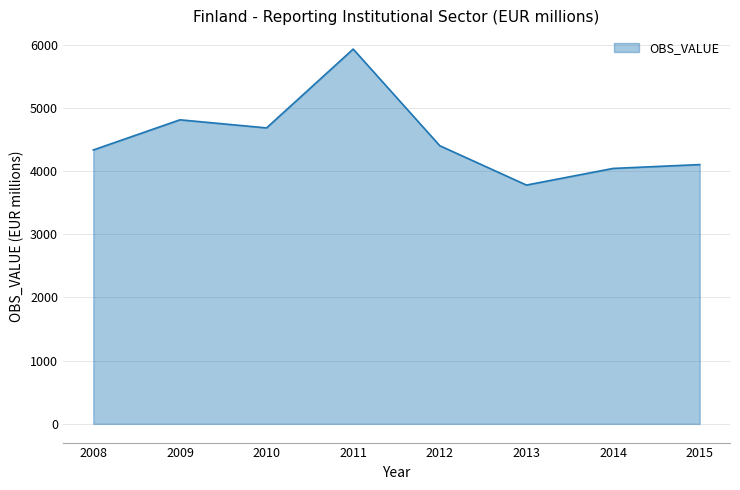

What value does the data have at 2012, to the nearest 100?

4400